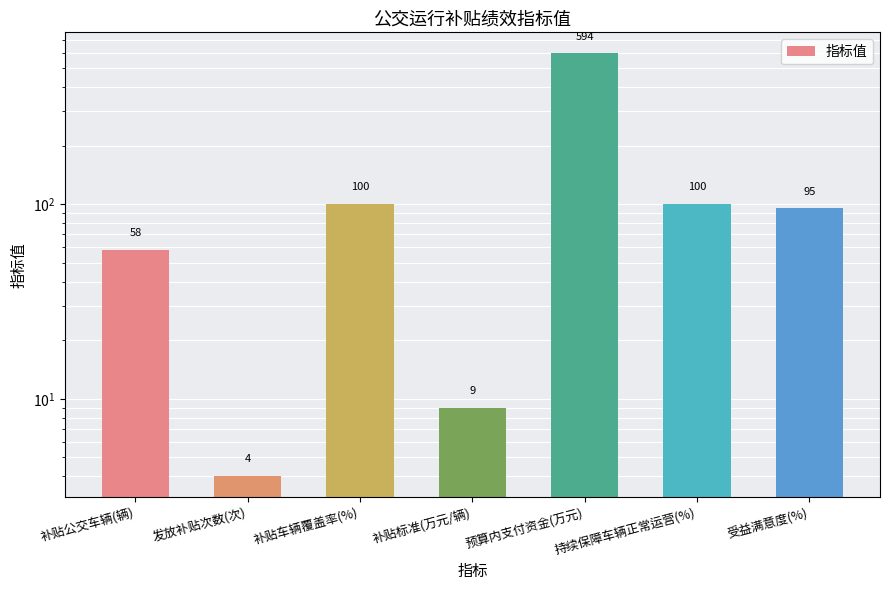

What is the value of the 7th bar from the left?

95